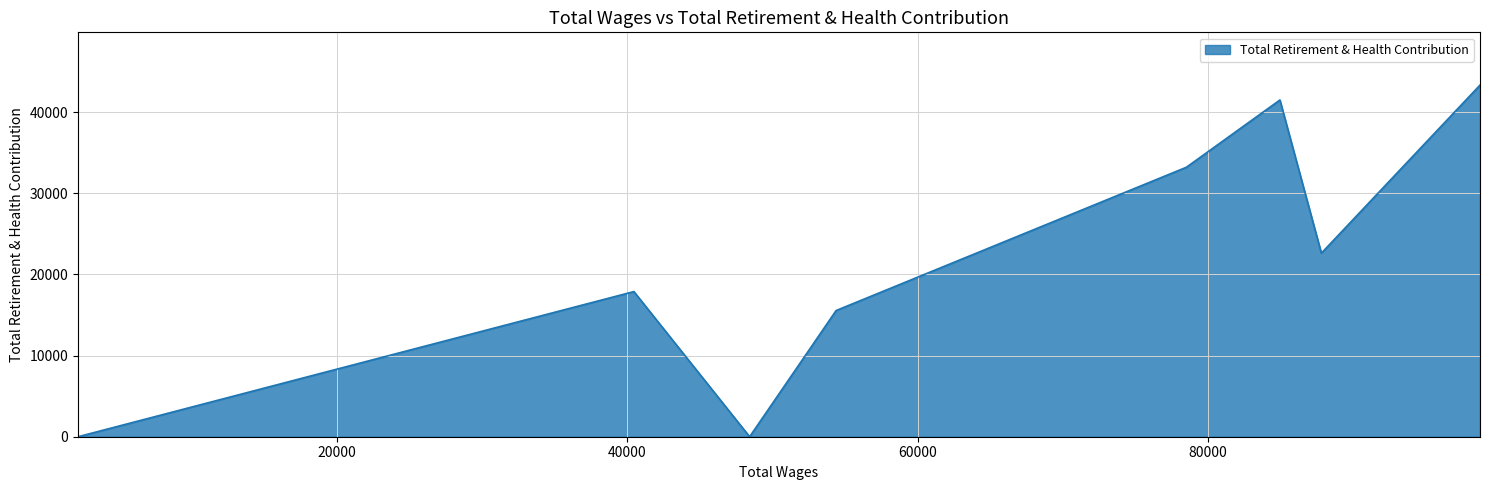

What is the average value?

21771